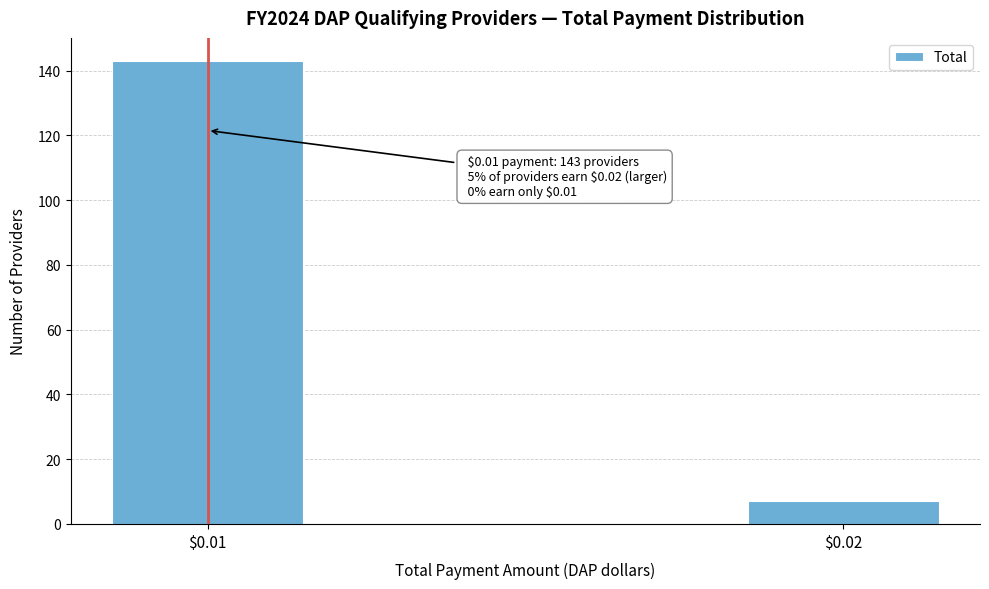

Reading left to right, transcribe all the data shown in this chart.

143	7